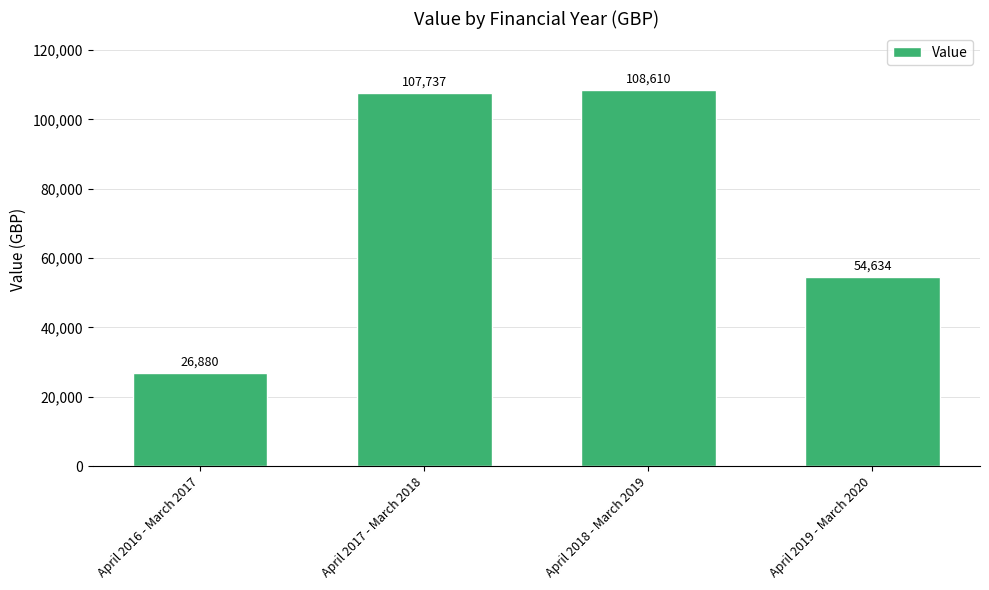

What is the greatest value displayed?

108609.6